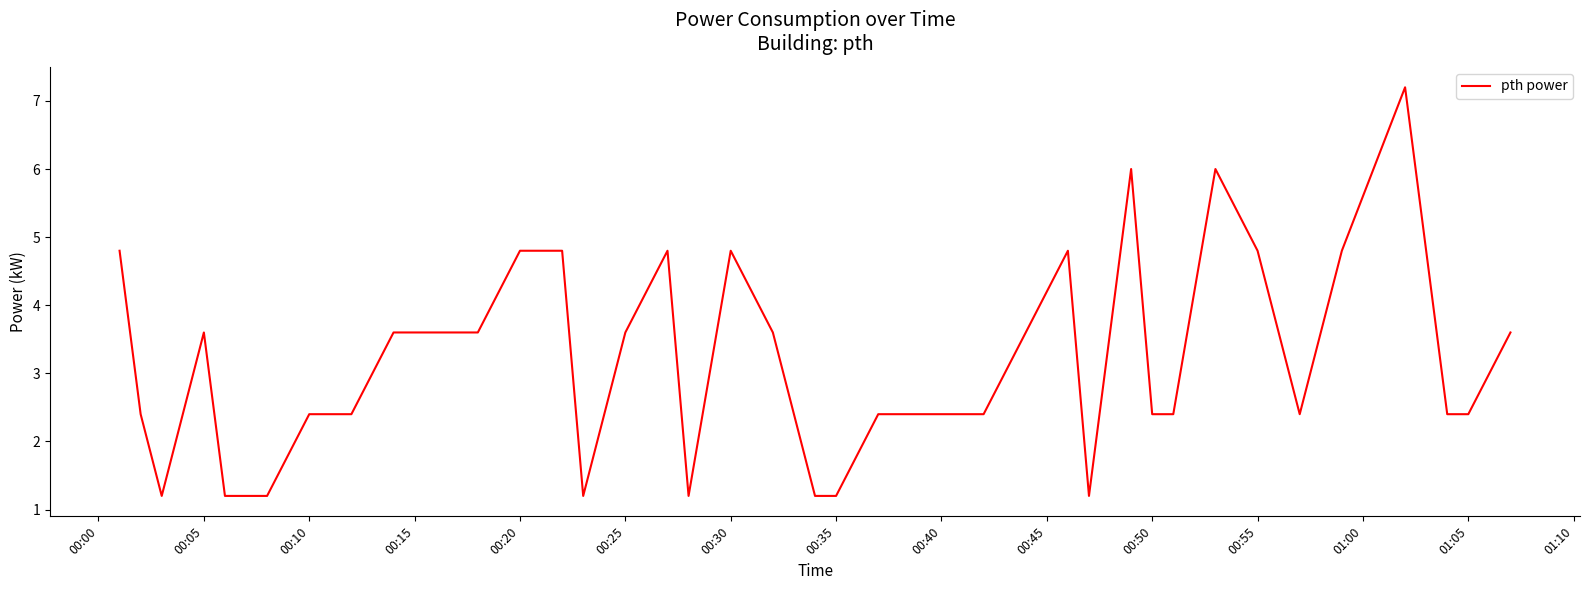

What is the minimum value shown in the chart?

1.2